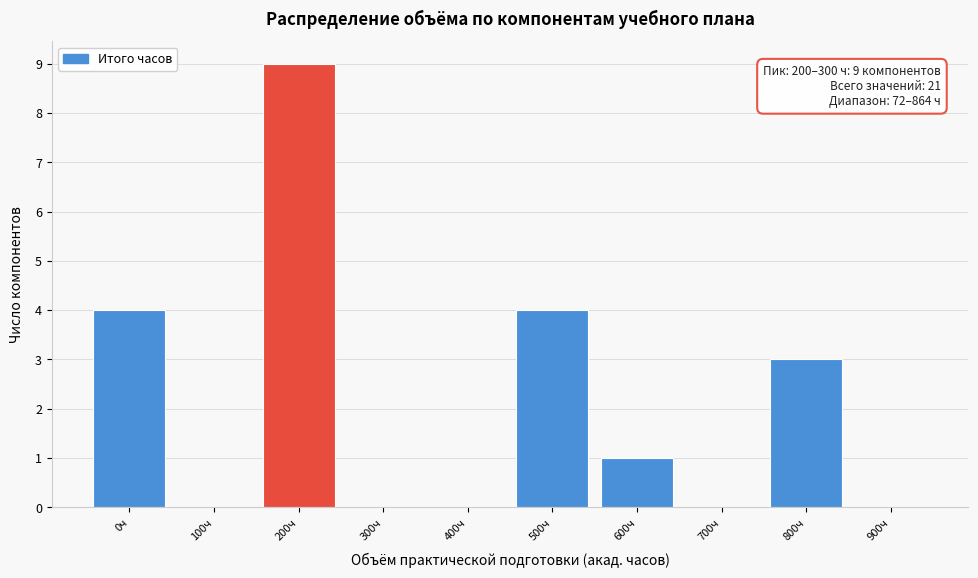

Reading left to right, extract all data points from this chart.

0ч=4	100ч=0	200ч=9	300ч=0	400ч=0	500ч=4	600ч=1	700ч=0	800ч=3	900ч=0